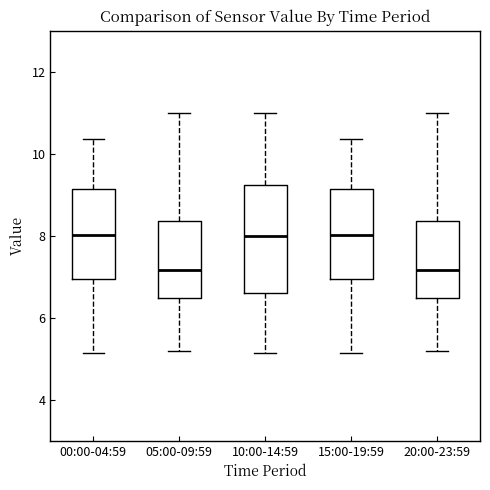

Reading left to right, transcribe this box plot: for each box, give where its median line is, the range the box spans, and where its two whiskers end, as read against the y-axis. The values are not printed on the chart, so give them approximately, as read against the axis.

00:00-04:59: median 8.0, box 7.0 to 9.2, whiskers 5.2 to 10.4
05:00-09:59: median 7.2, box 6.4 to 8.4, whiskers 5.2 to 11.0
10:00-14:59: median 8.0, box 6.6 to 9.2, whiskers 5.2 to 11.0
15:00-19:59: median 8.0, box 7.0 to 9.2, whiskers 5.2 to 10.4
20:00-23:59: median 7.2, box 6.4 to 8.4, whiskers 5.2 to 11.0